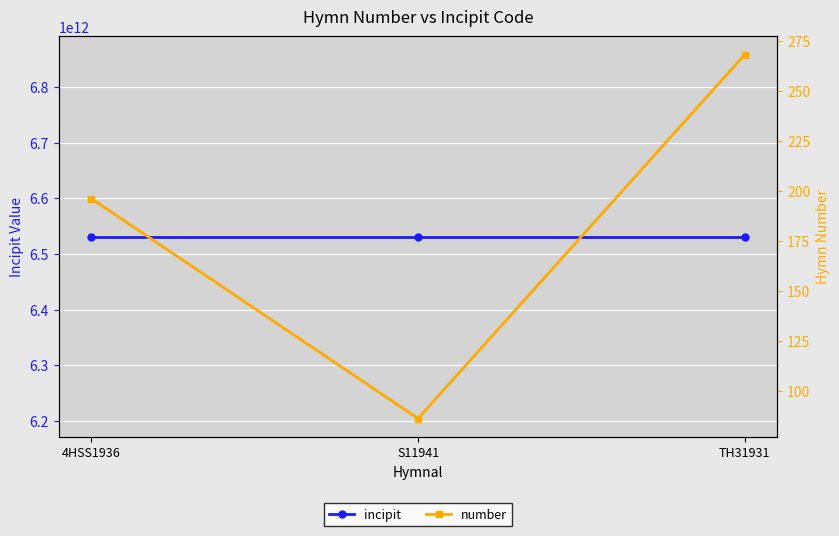

Is the value of incipit at 4HSS1936 greater than the value of number at 4HSS1936?

Yes